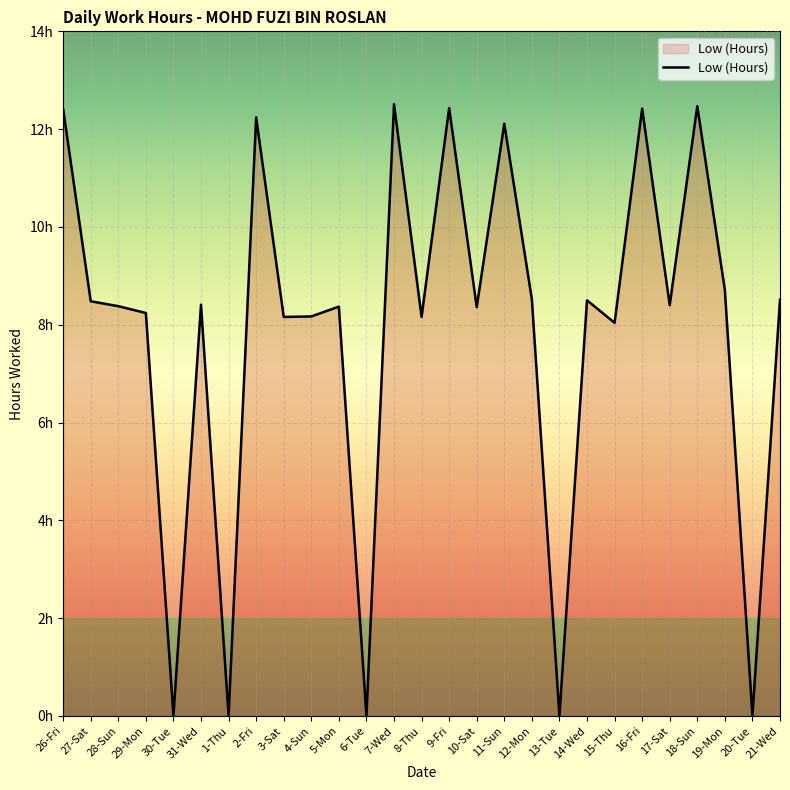

What is the change in value from 31-Wed to 19-Mon?

+0.3